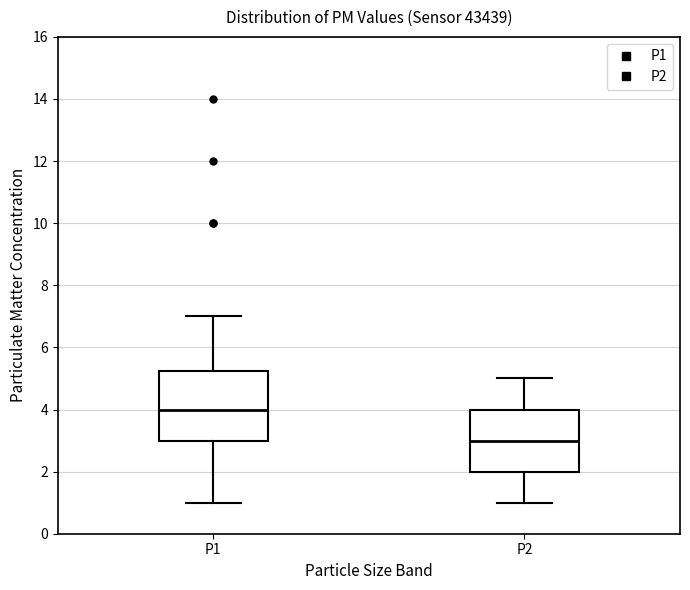

Reading left to right, read every box against the y-axis: the position of its median line, the range the box covers, and the ends of its whiskers. The values are not printed on the chart, so give them approximately, as read against the axis.

P1: median 4.0, box 3.0 to 5.2, whiskers 1.0 to 7.0
P2: median 3.0, box 2.0 to 4.0, whiskers 1.0 to 5.0